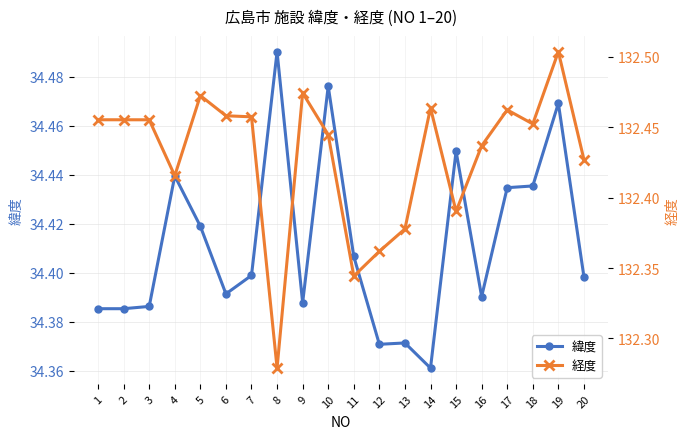

What is the difference between the maximum and minimum values in the 緯度 series?

0.1